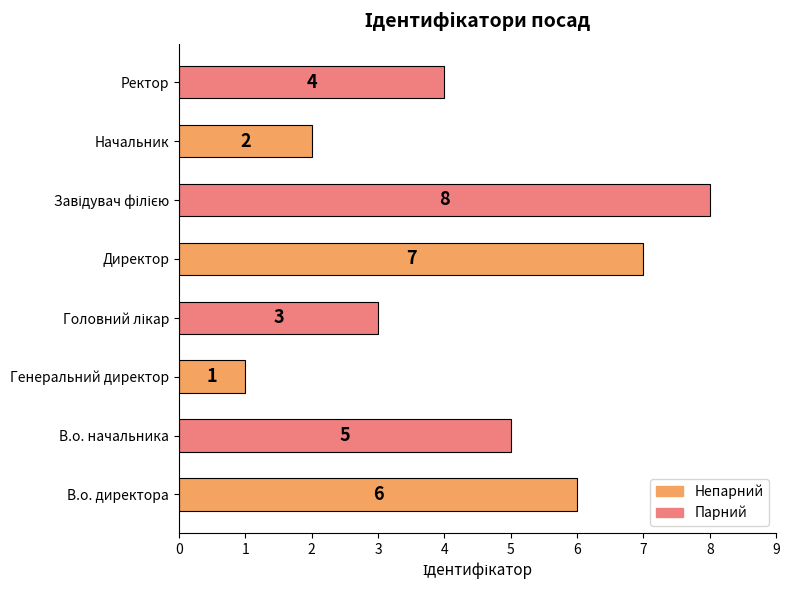

The chart shows a value of 6 at В.о. директора. True or false?

True